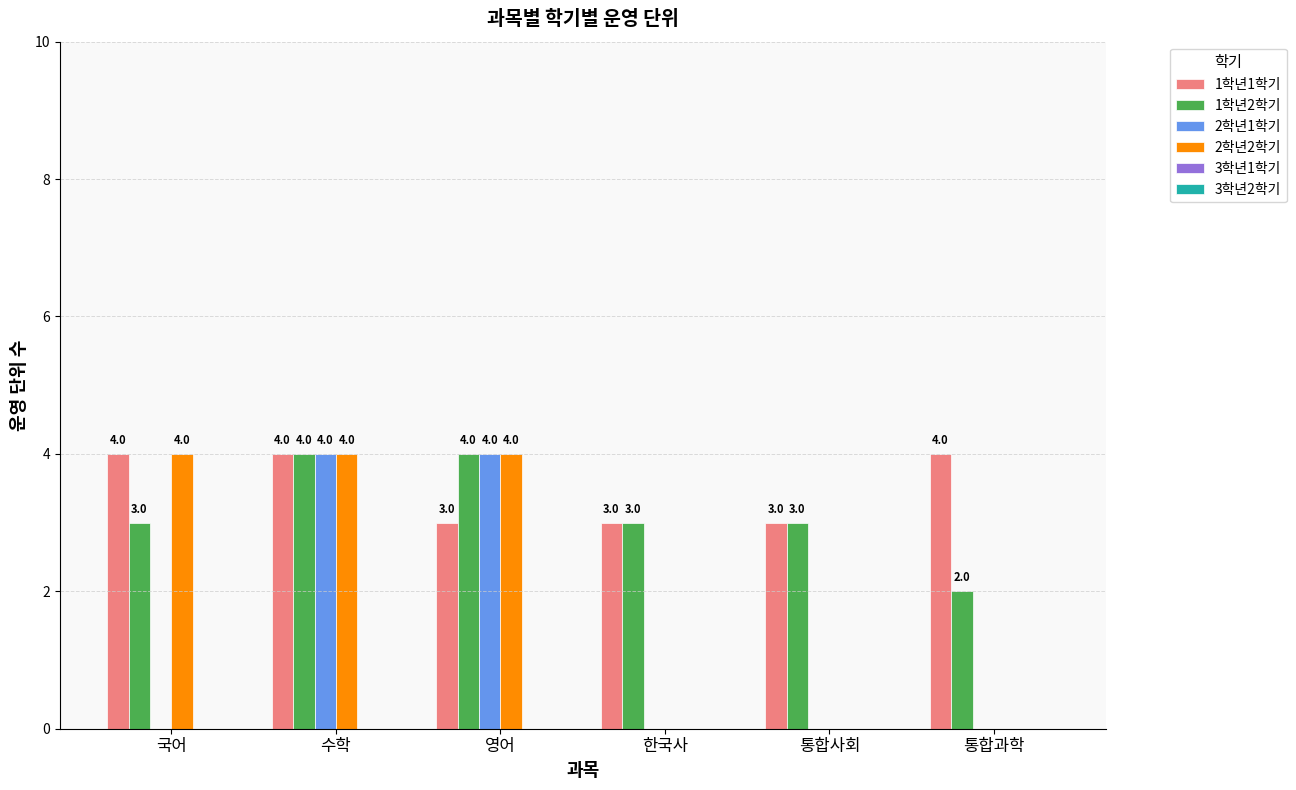

Read the 1학년1학기 value at 수학.

4